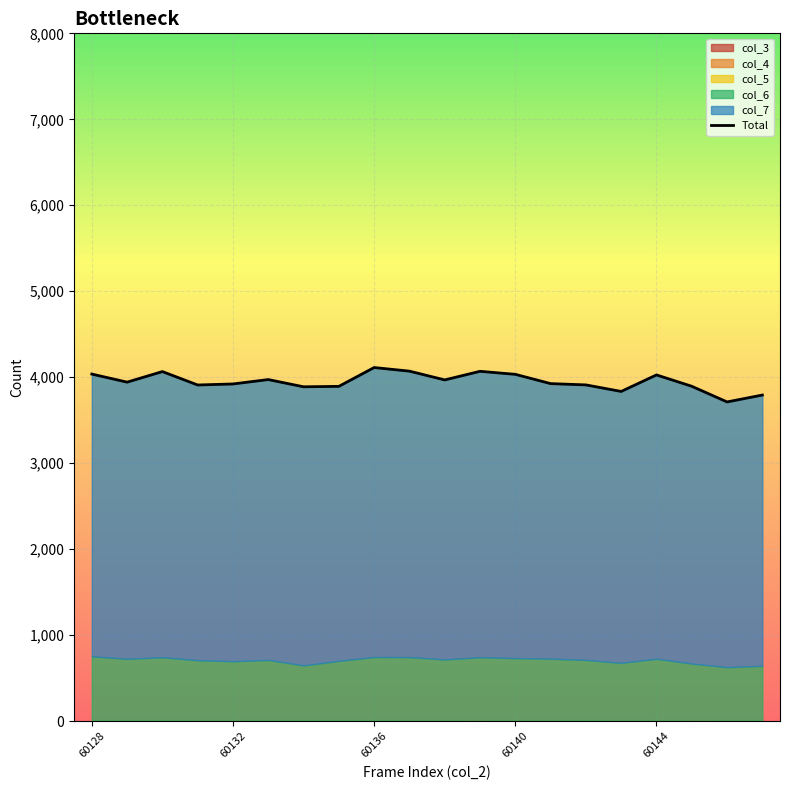

What is the sum of the values at 15 and 14?

7746